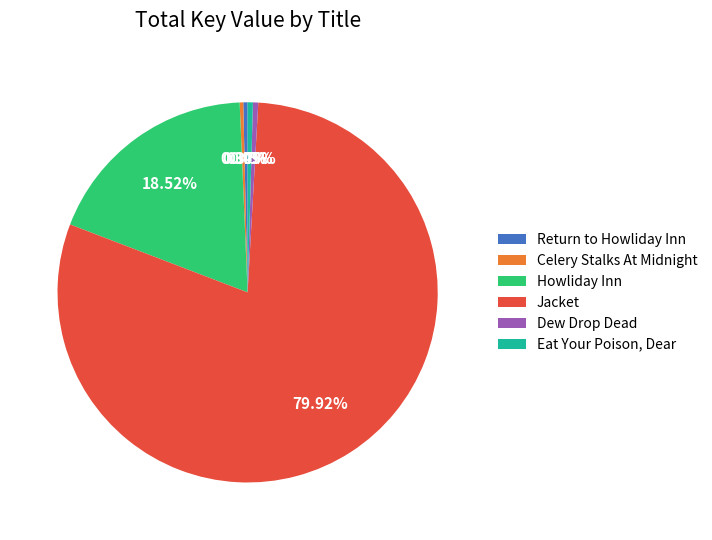

Which category has the biggest portion of the pie?

Jacket